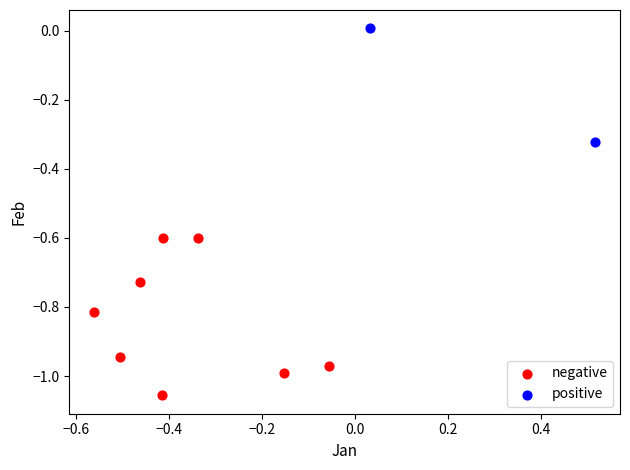

Which series reaches the minimum Y coordinate?

negative